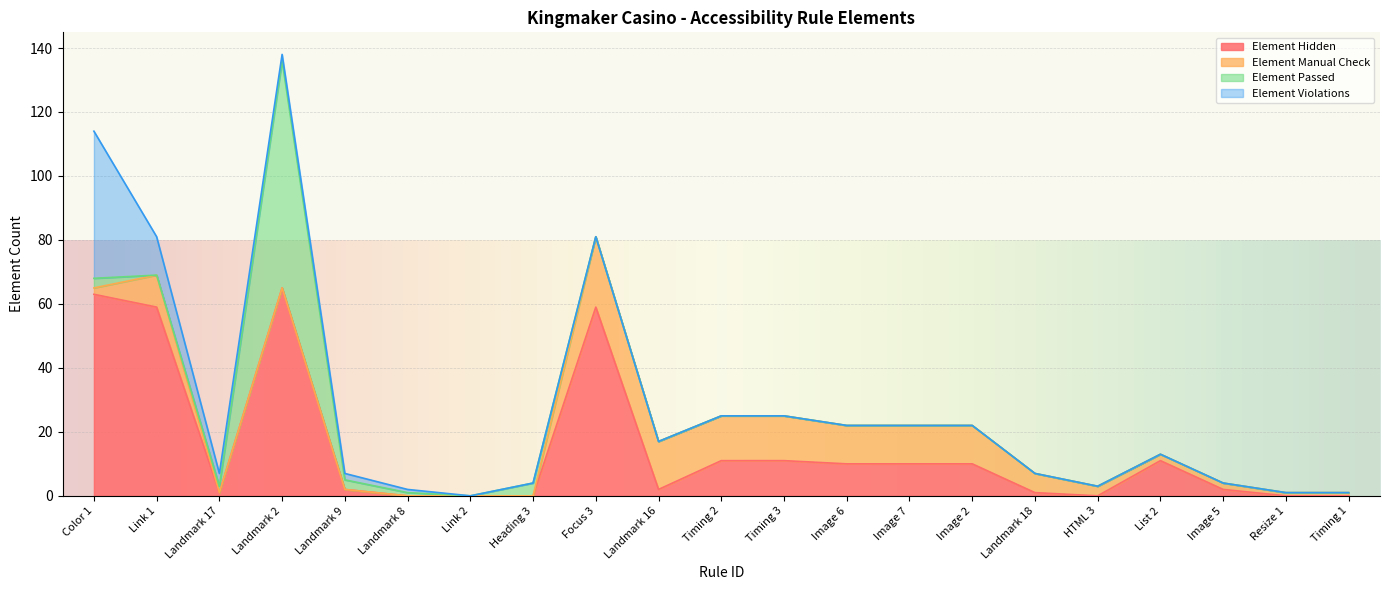

Reading left to right, extract all data points from this chart.

Element Hidden: 63	59	1	65	2	0	0	0	59	2	11	11	10	10	10	1	0	11	2	0	0
Element Manual Check: 2	10	0	0	0	0	0	0	22	15	14	14	12	12	12	6	3	2	2	1	1
Element Passed: 3	0	2	71	3	1	0	4	0	0	0	0	0	0	0	0	0	0	0	0	0
Element Violations: 46	12	4	2	2	1	0	0	0	0	0	0	0	0	0	0	0	0	0	0	0